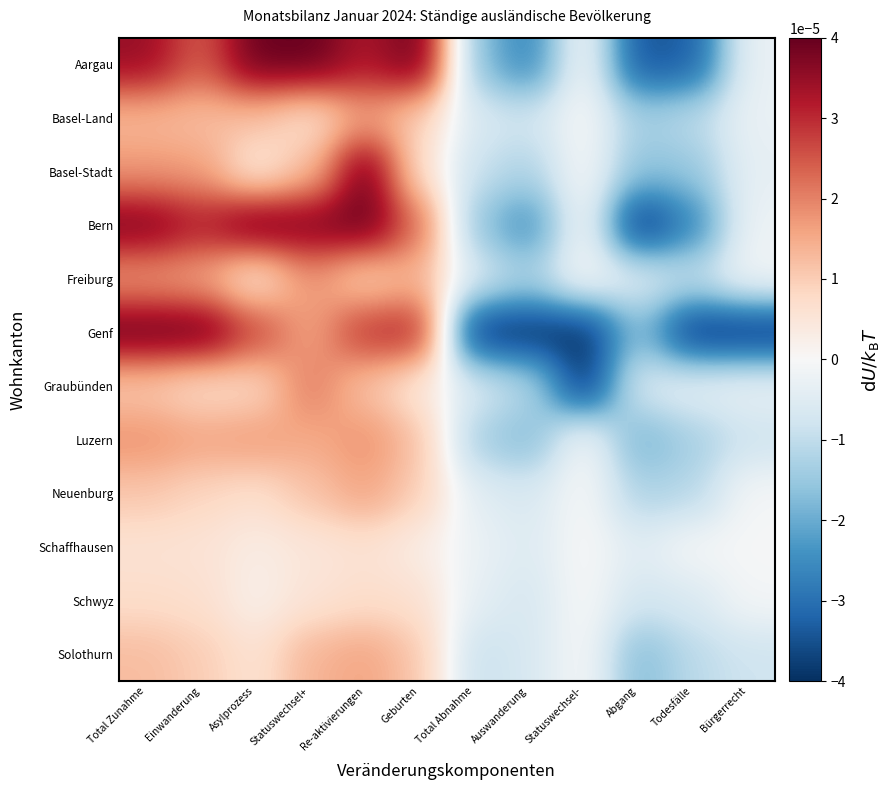

Which has a higher value, Statuswechsel- or Abgang?

Statuswechsel-